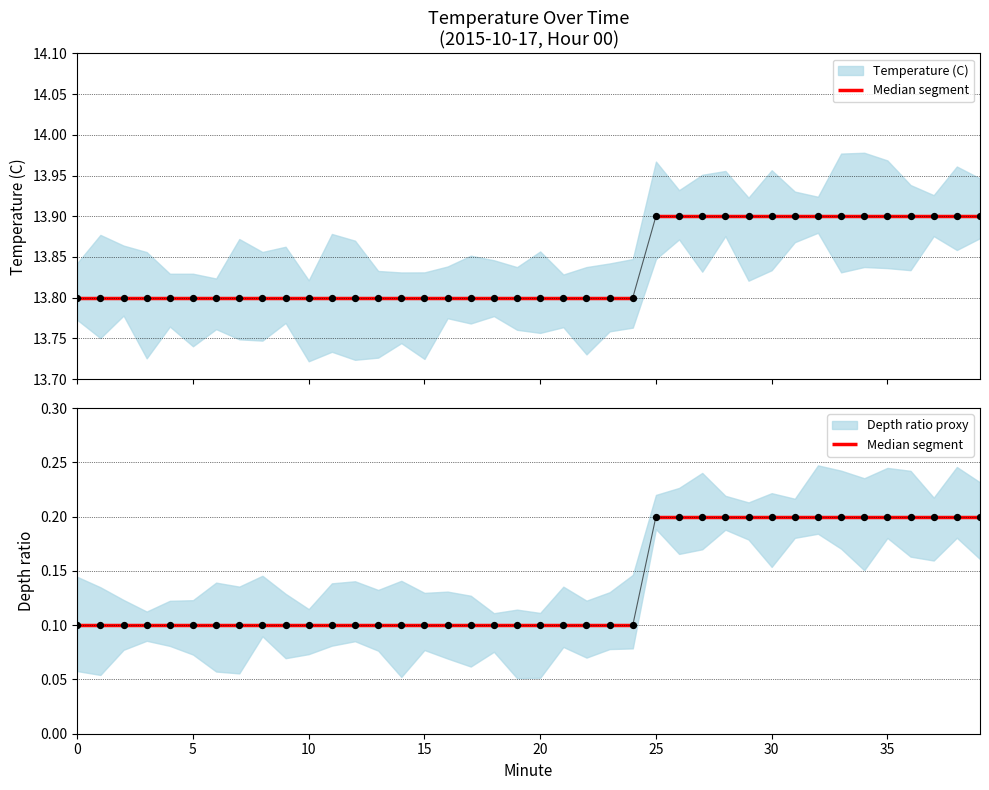

Which has a higher value, 29 or 18?

29